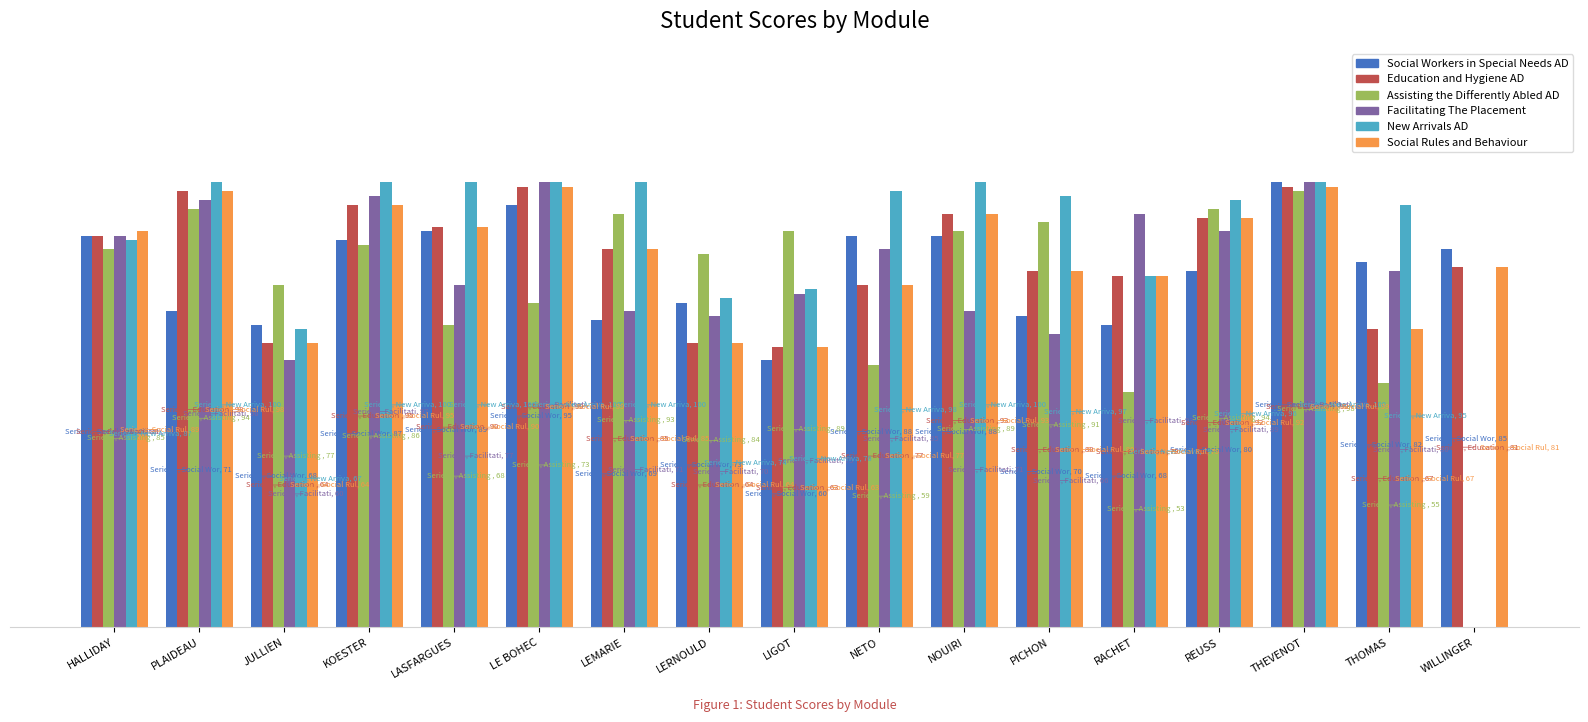

What is the lowest value of the Social Workers in Special Needs AD series?

60